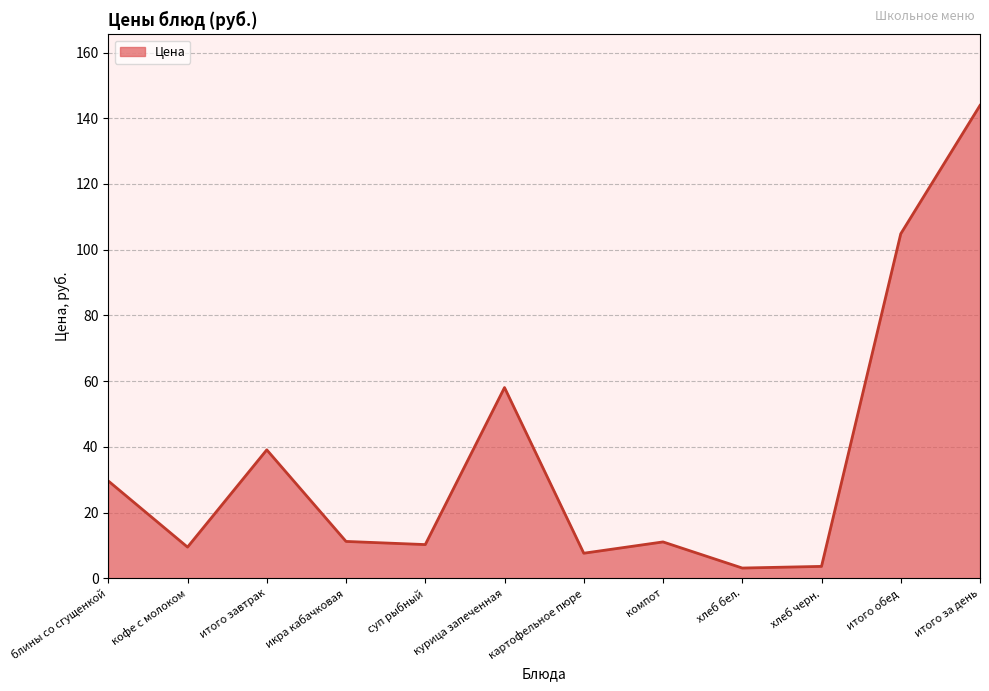

What is the difference between the second highest and second lowest values?

101.2